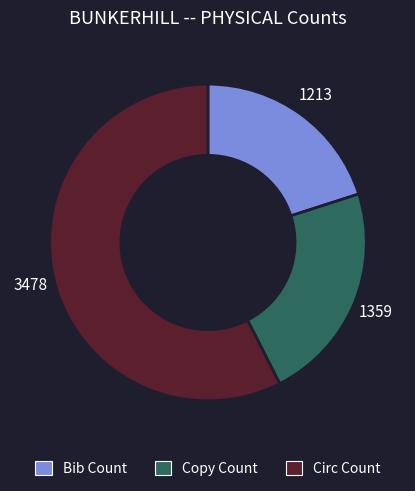

The Bib Count slice represents 6% of the pie. True or false?

False